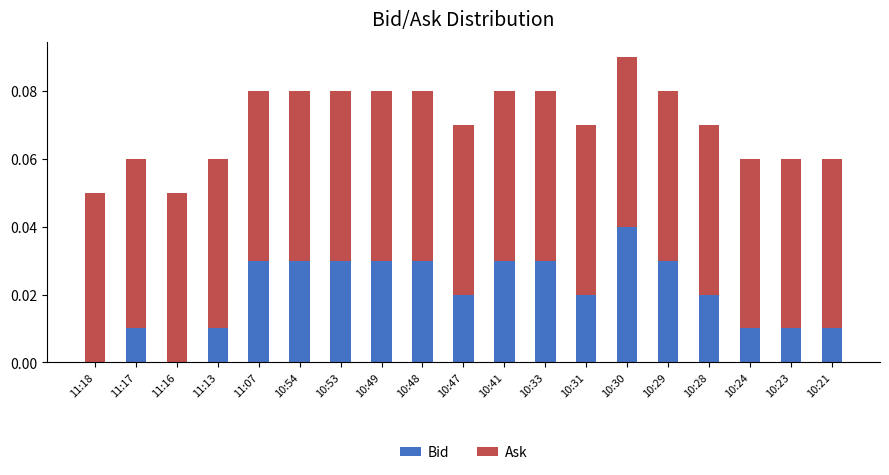

At which label does Bid reach its peak?

10:30